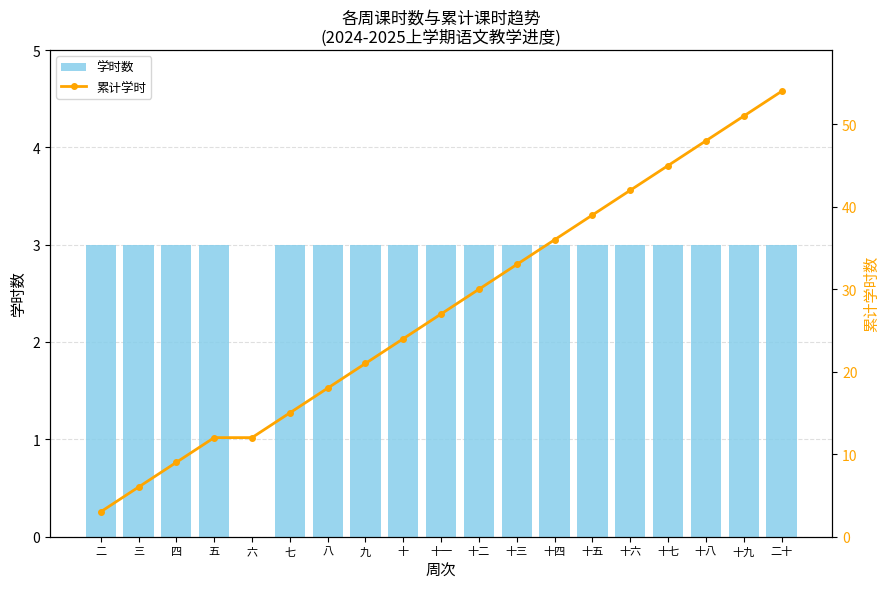

What is the average value of the 累计学时 series?

28